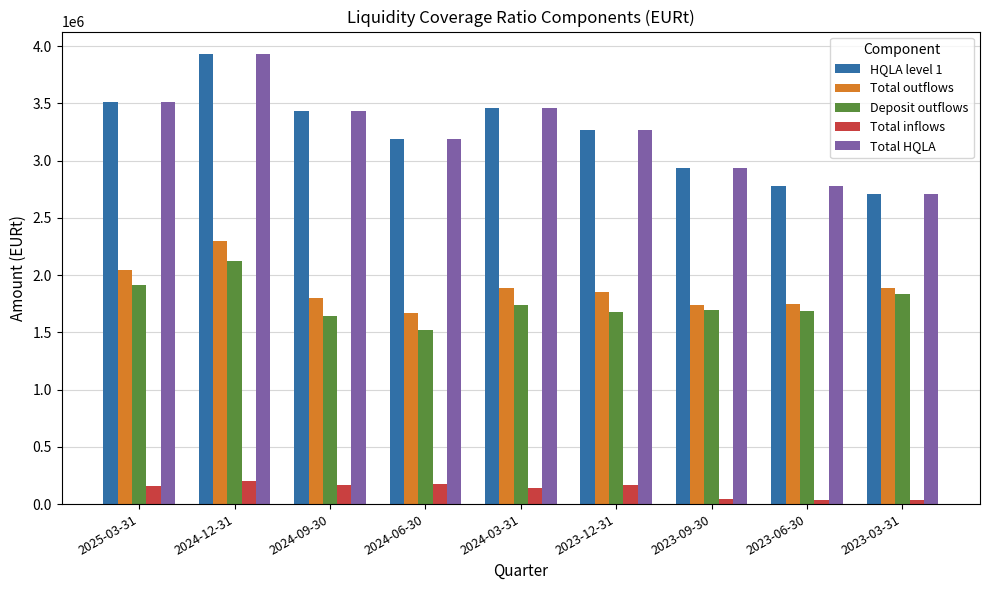

What is the difference between the maximum and minimum values in the Deposit outflows series?

602554